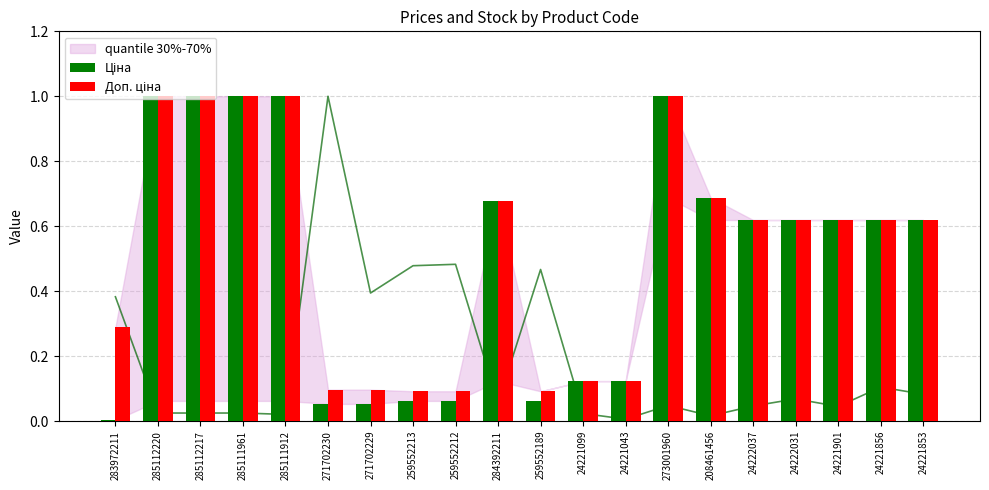

Which series changed the most between 271702229 and 259552213?

Ціна